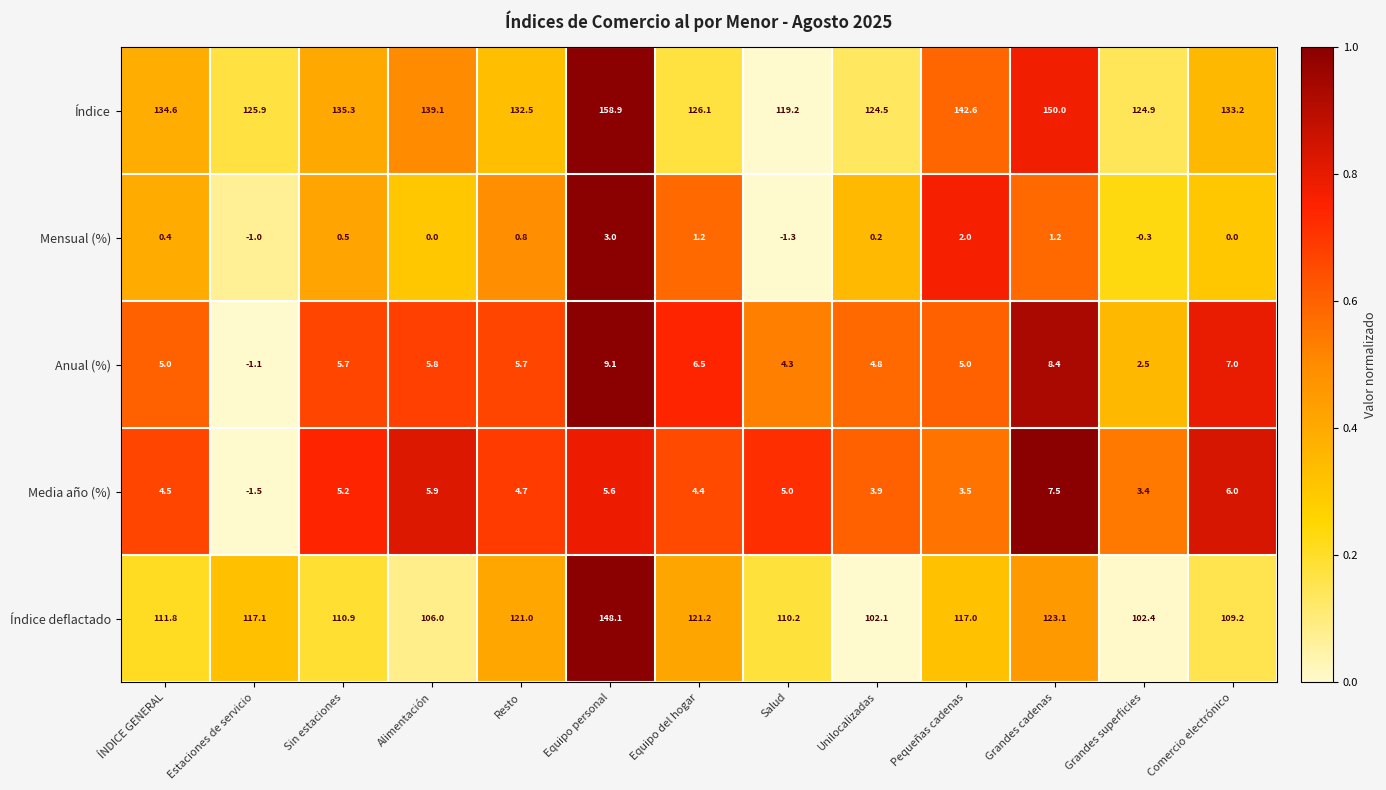

True or false: Índice has a value of 188.2 at Sin estaciones.

False